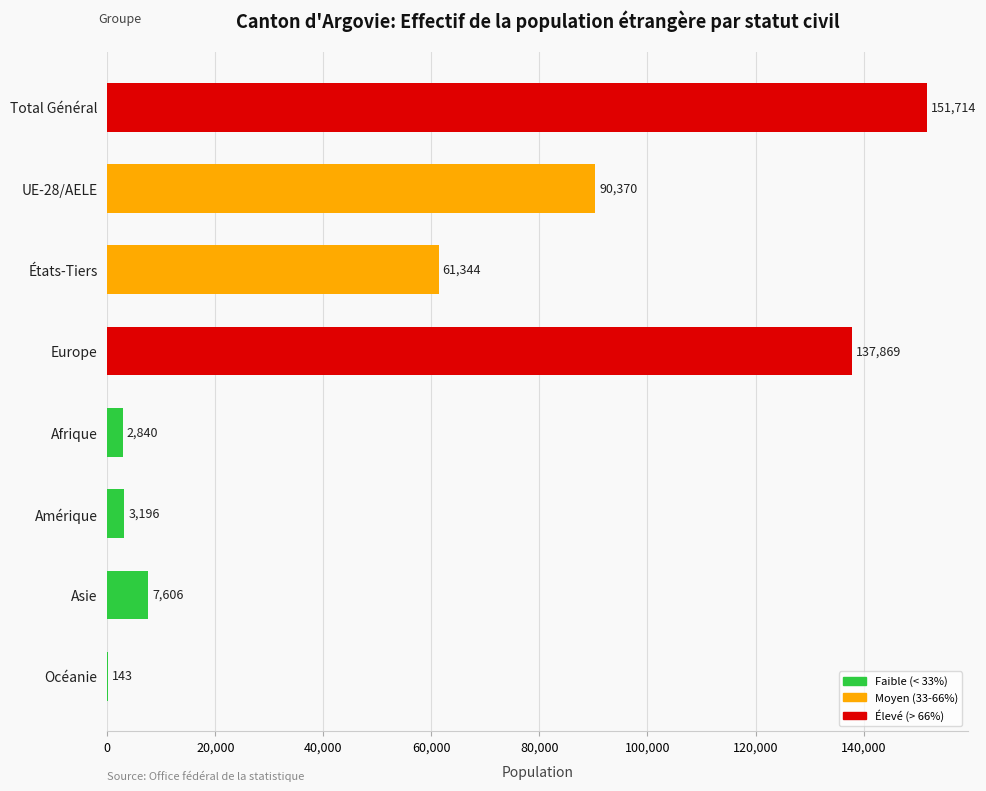

Between Afrique and Océanie, which is larger?

Afrique